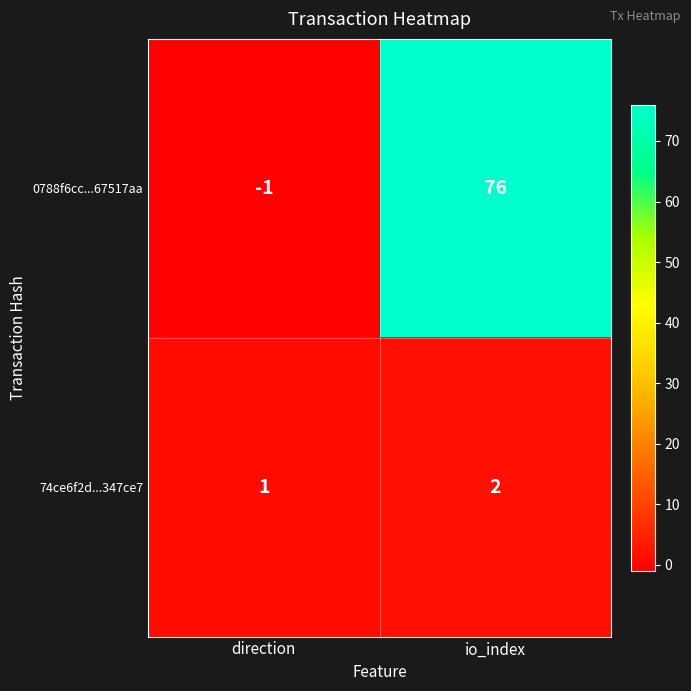

What is the smallest value displayed?

-1